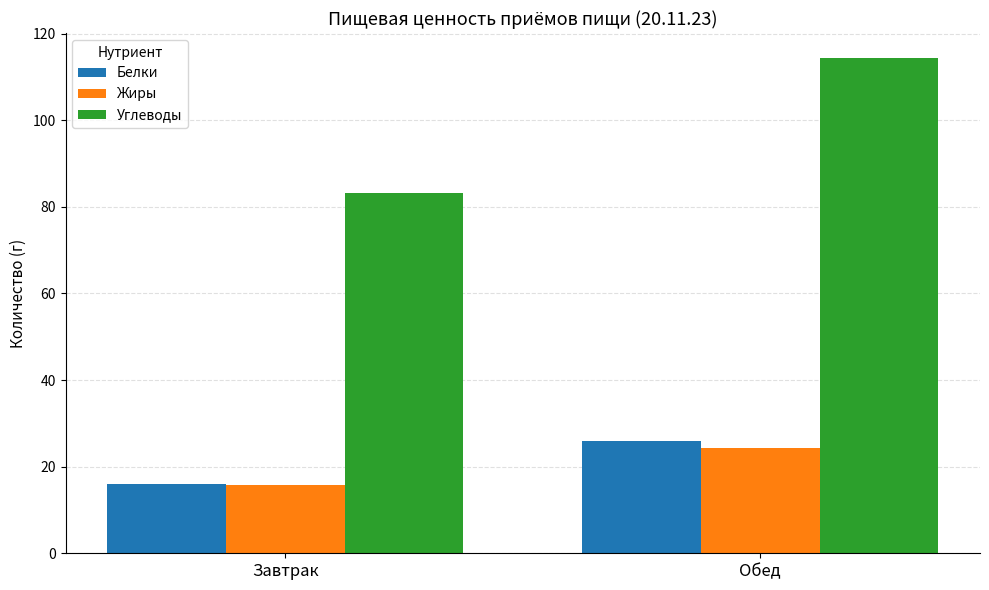

Does the chart contain any negative values?

No